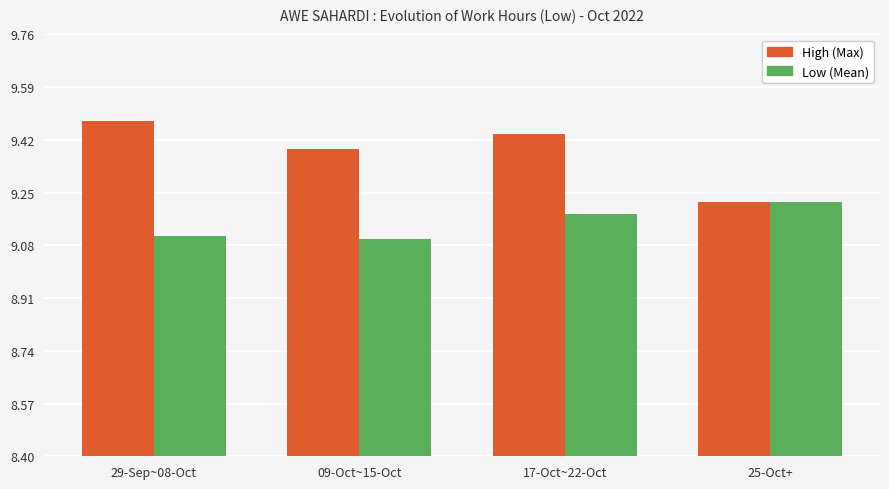

How many High (Max) values are between 9 and 10?

4